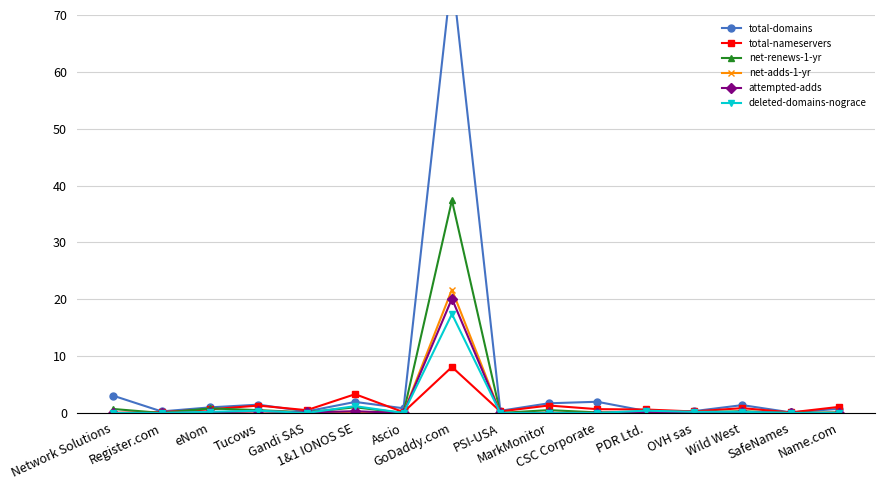

List the series in order of their peak value, lowest first.

total-nameservers, deleted-domains-nograce, attempted-adds, net-adds-1-yr, net-renews-1-yr, total-domains